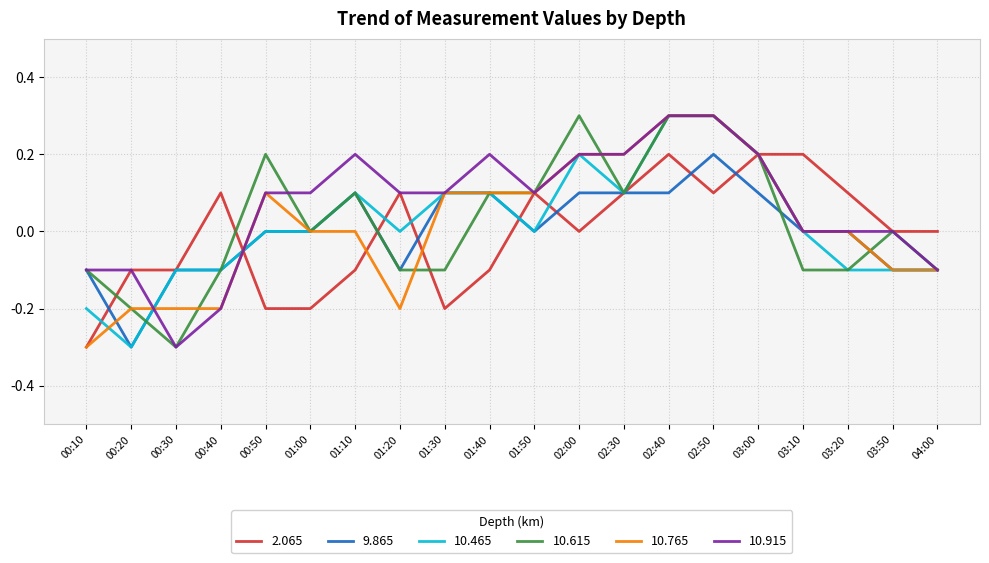

Is it true that 10.615 equals 0.1 at 01:40?

True